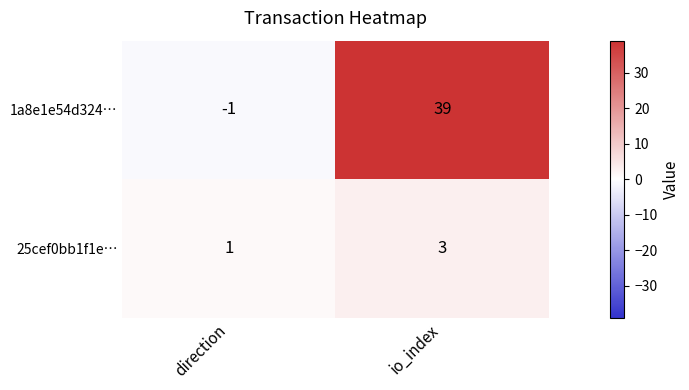

Between direction and io_index, which series saw the biggest shift?

1a8e1e54d324…